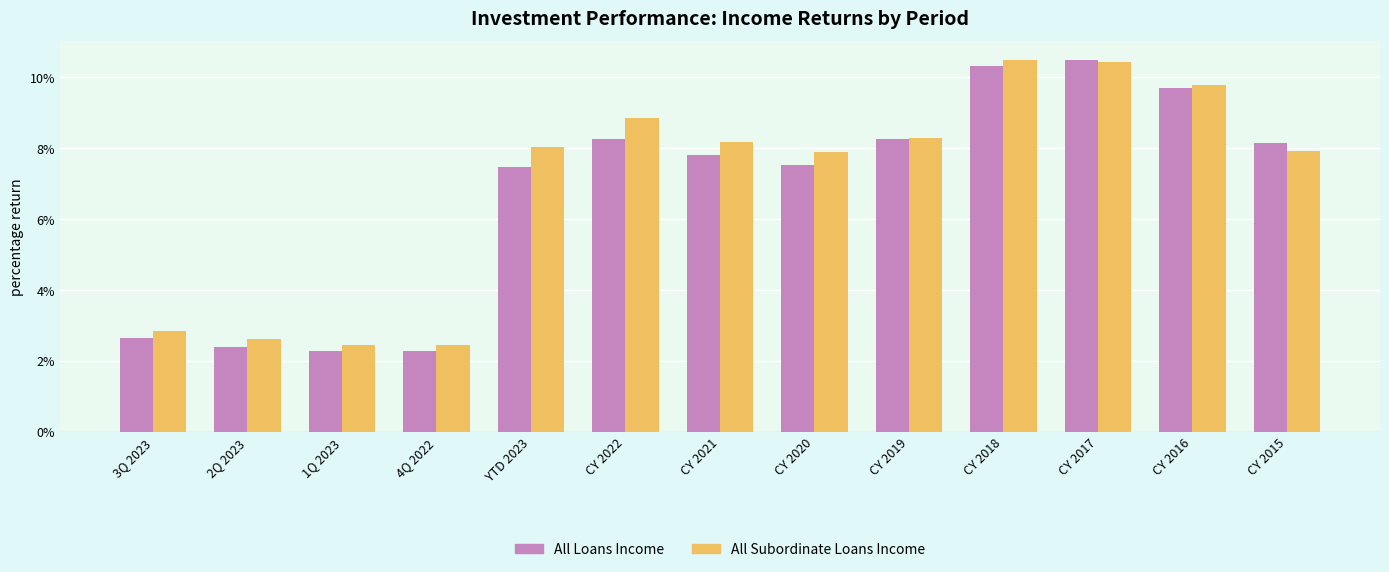

What is the label of the 6th bar from the left?

CY 2022